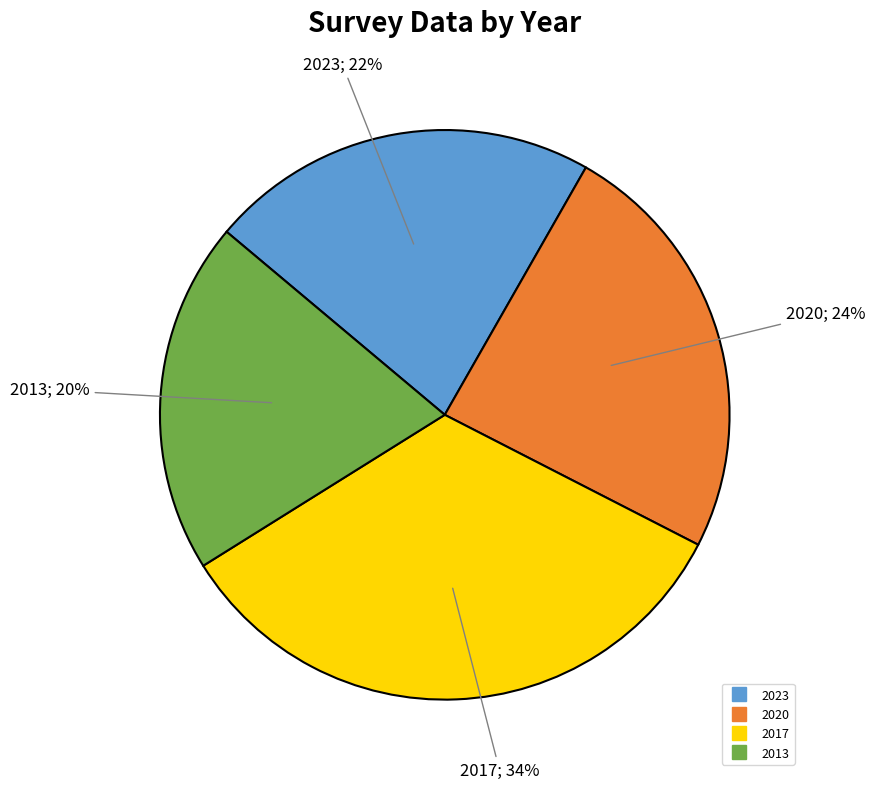

To the nearest percent, what portion does 2013 represent?

20%